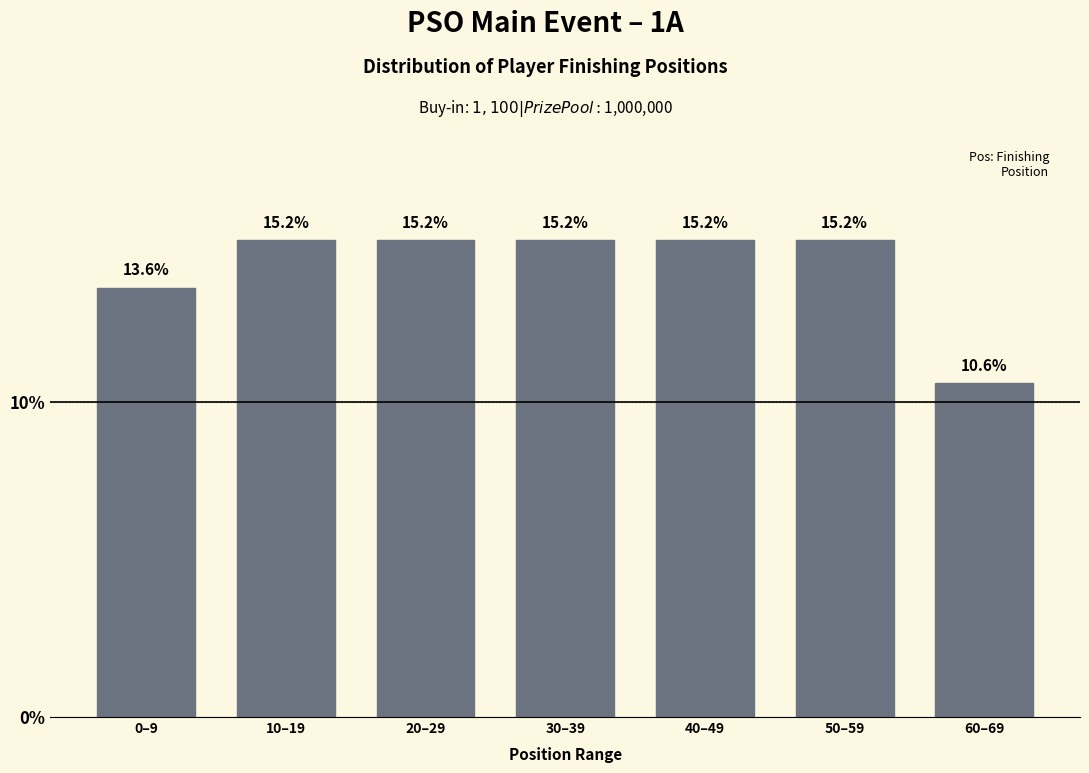

Reading left to right, what are all the values shown in this chart?

0–9=13.6	10–19=15.2	20–29=15.2	30–39=15.2	40–49=15.2	50–59=15.2	60–69=10.6